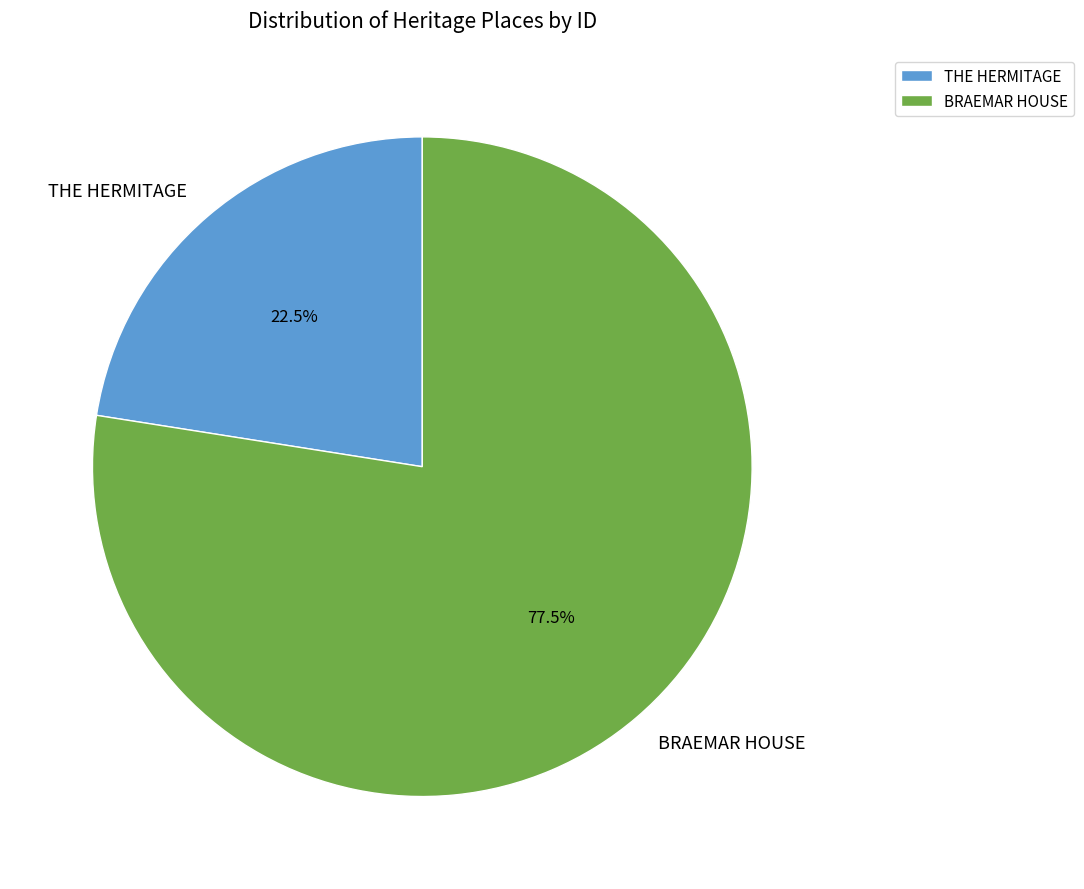

Rank the categories by value from lowest to highest.

THE HERMITAGE, BRAEMAR HOUSE